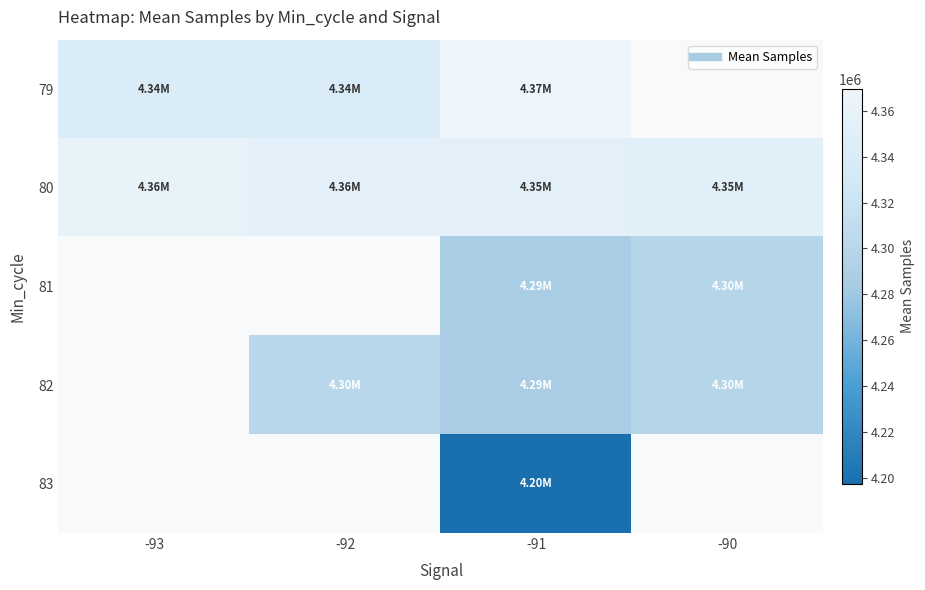

Which series changed the most between -92 and -90?

80